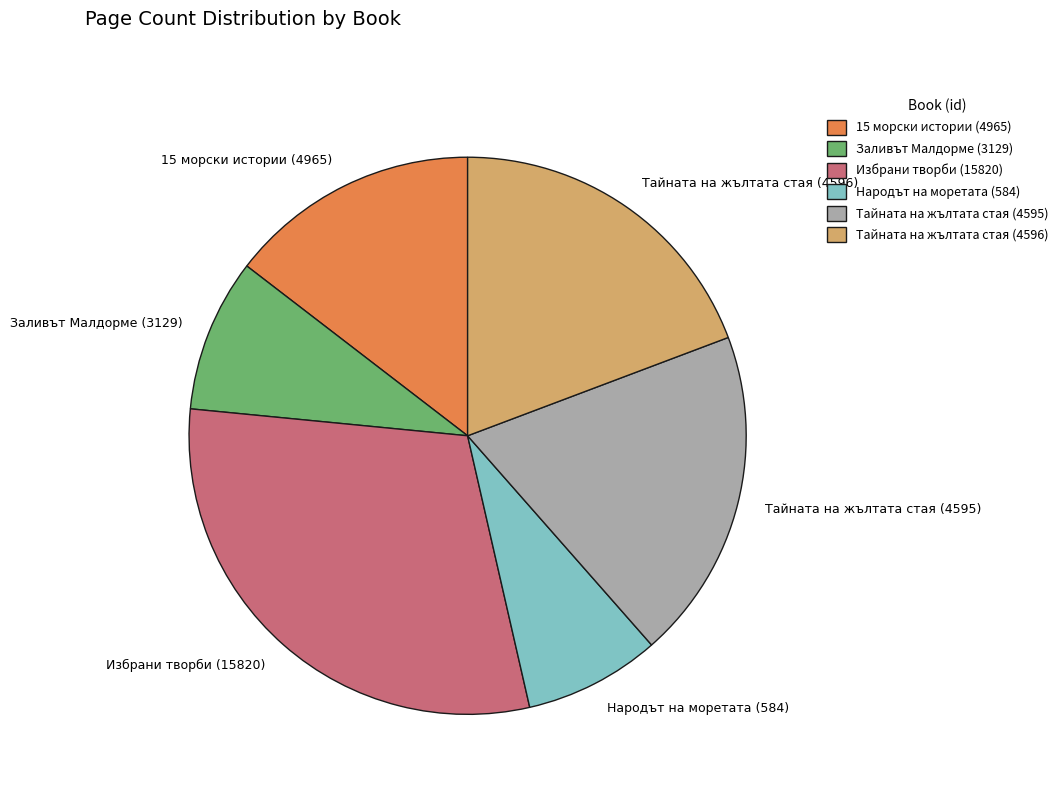

The Тайната на жълтата стая (4596) slice represents 19% of the pie. True or false?

True